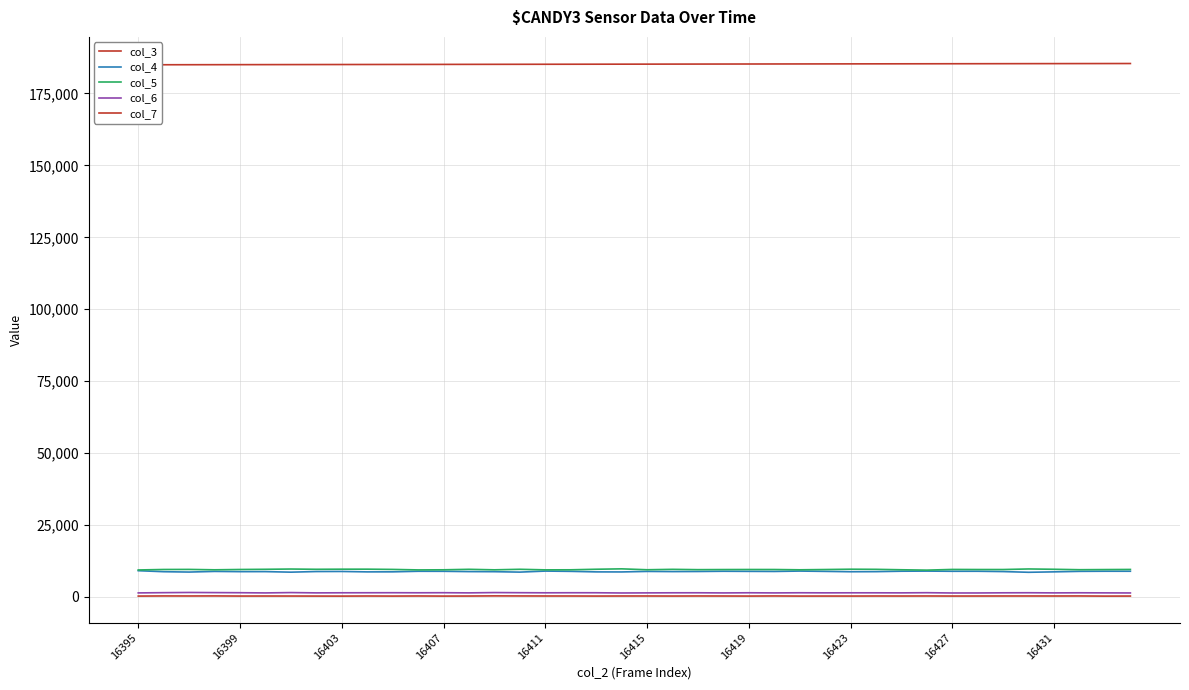

How many data points in col_4 are above 8822?

19